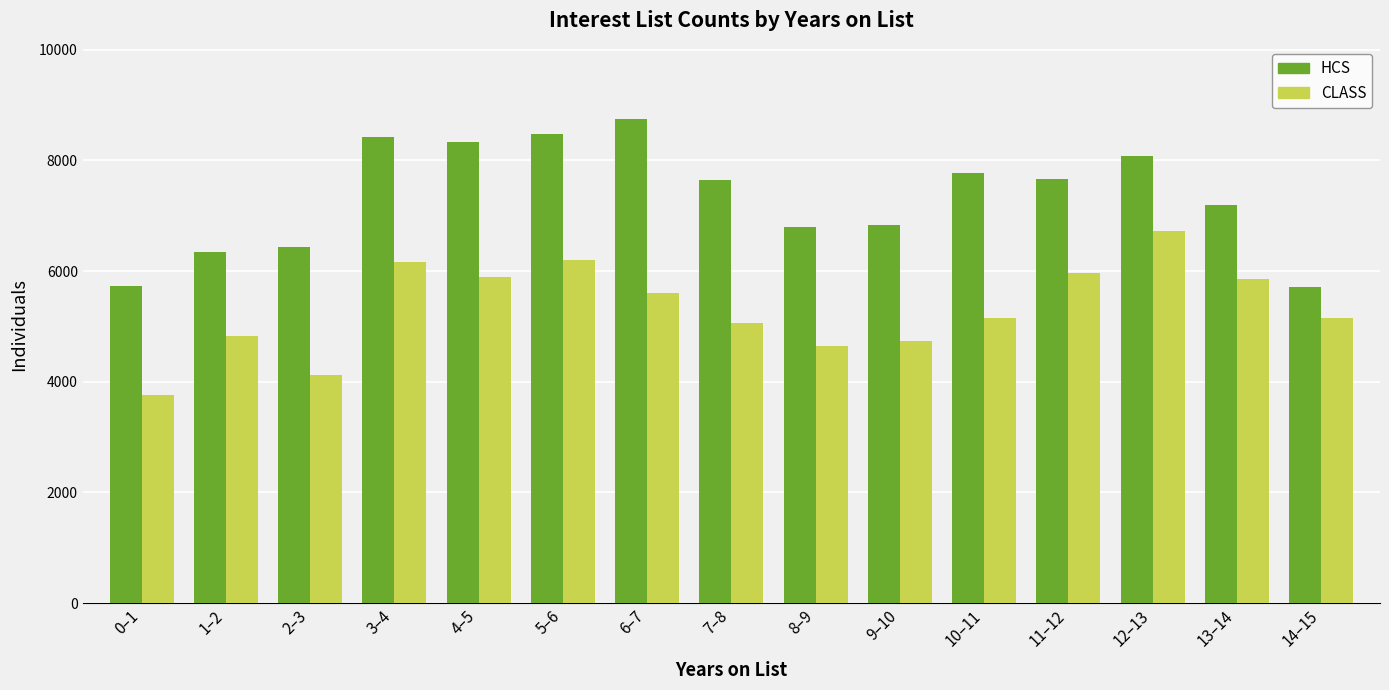

What is the maximum value for CLASS?

6732